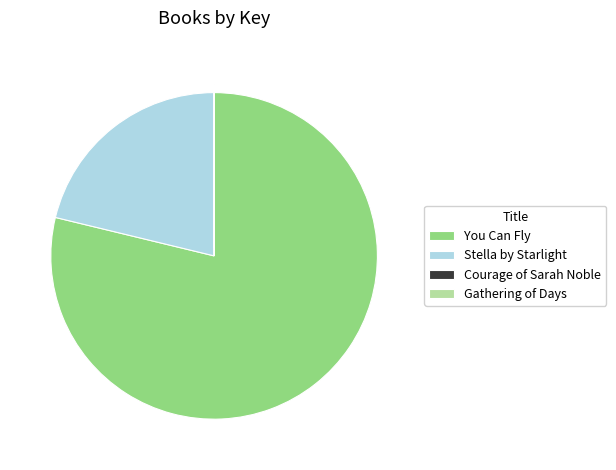

True or false: You Can Fly accounts for 64% of the total.

False